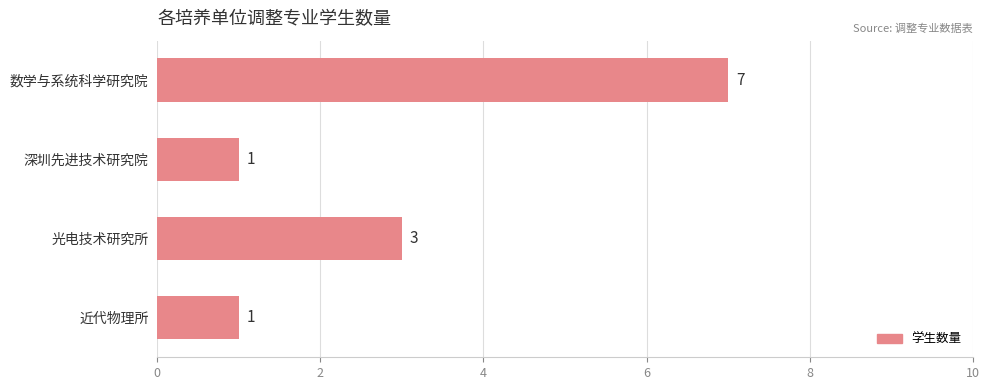

Which has a higher value, 深圳先进技术研究院 or 光电技术研究所?

光电技术研究所